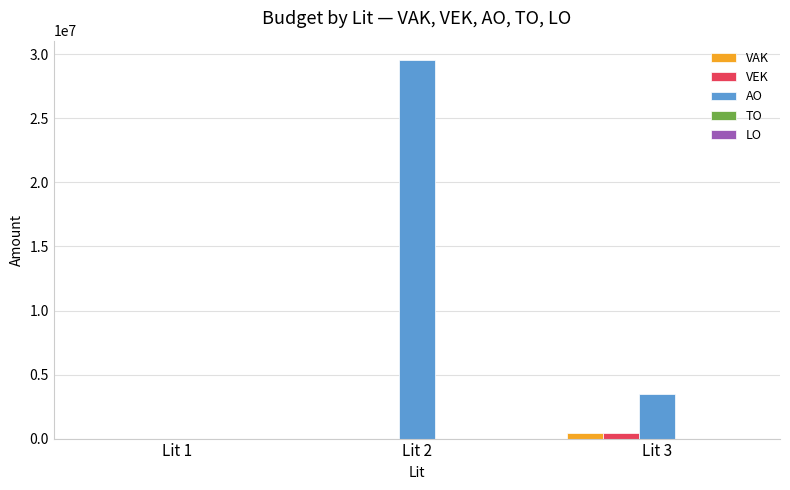

What is the greatest value displayed?

29587878